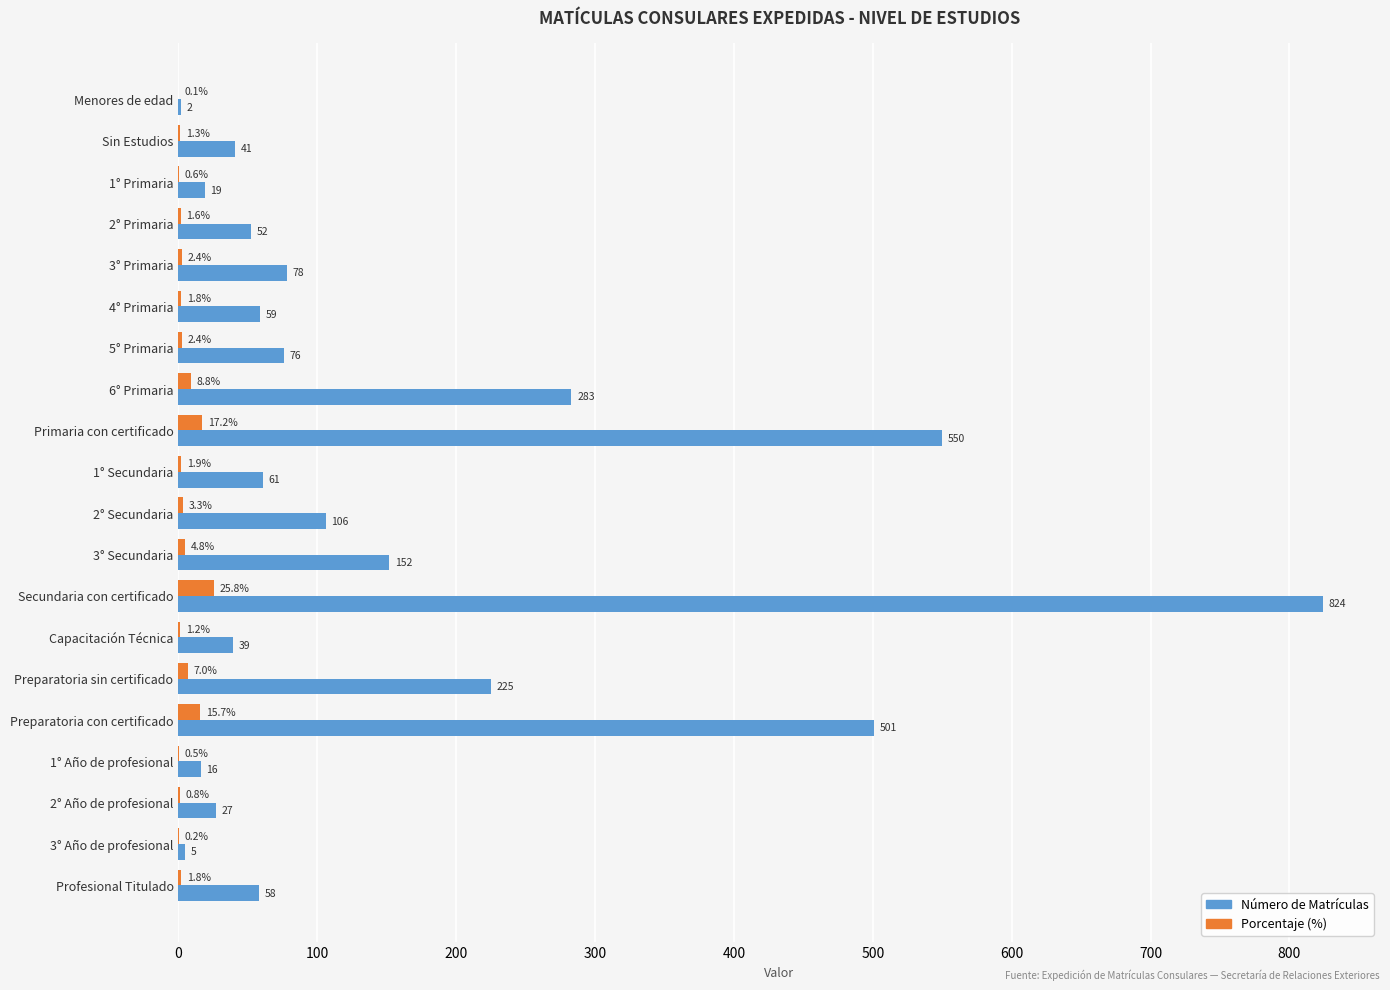

Which series has the largest total across all categories?

Número de Matrículas